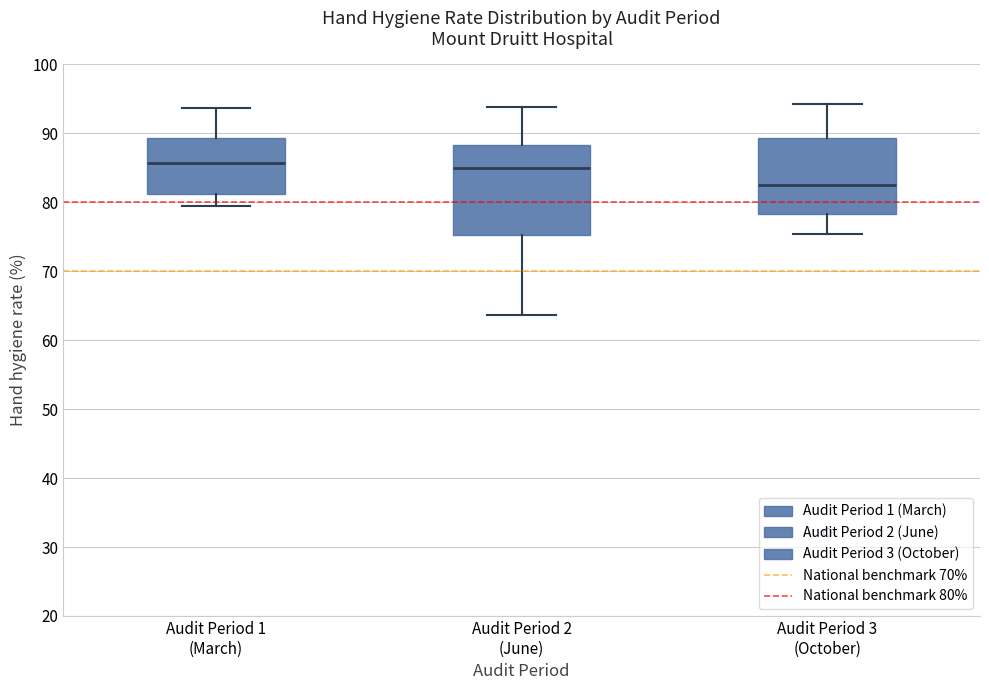

Where does the upper whisker of the box for Audit Period 2 (June) end on the y-axis? The values are not printed on the chart, so give them approximately, as read against the axis.

94